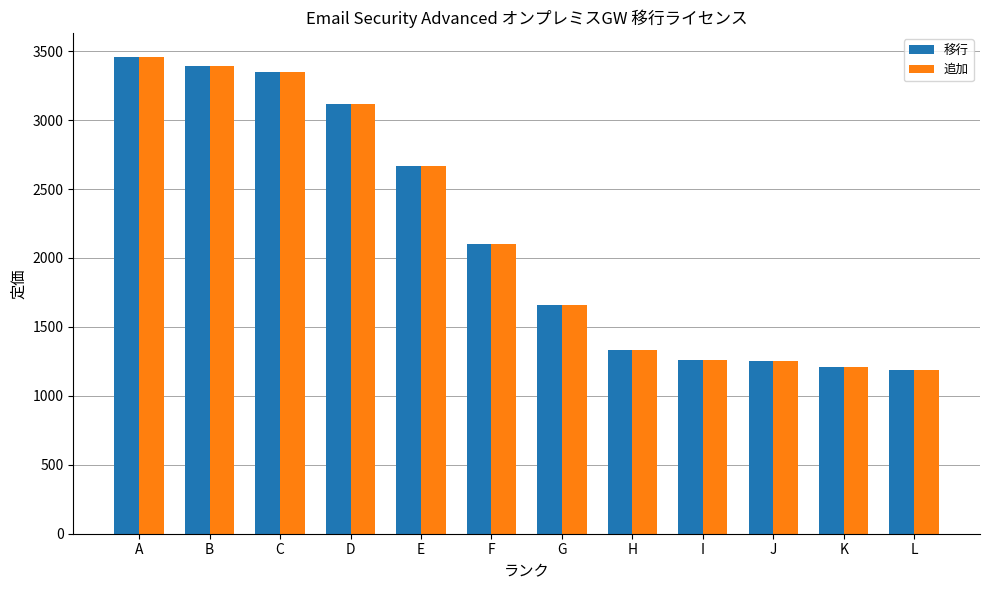

How many bars are there in each group?

2